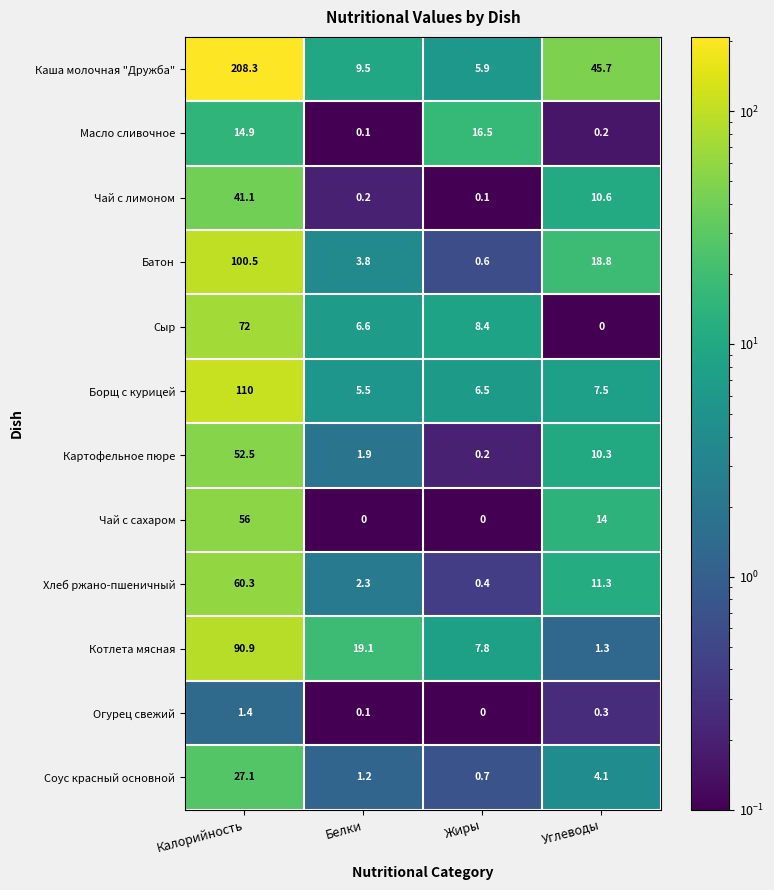

Between Белки and Жиры, which series saw the biggest shift?

Масло сливочное